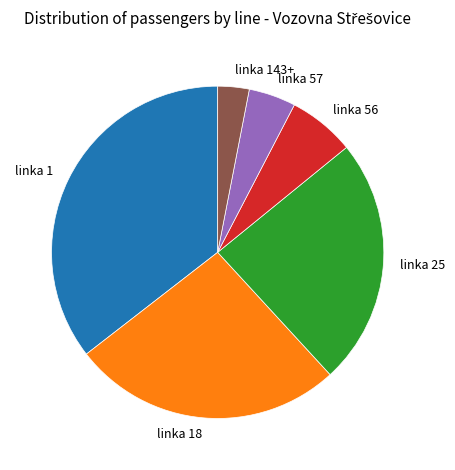

Rank the categories by value from lowest to highest.

linka 143+, linka 57, linka 56, linka 25, linka 18, linka 1